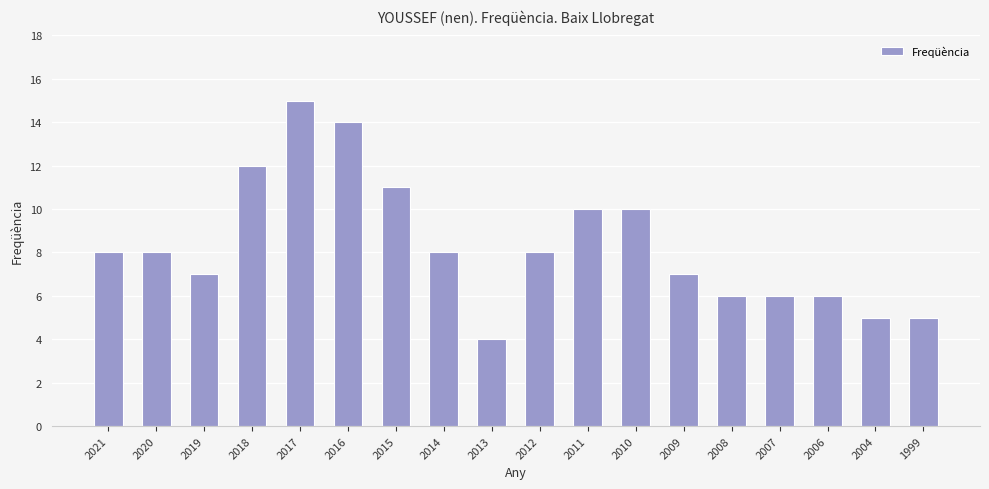

What is the change in value from 2021 to 2006?

-2